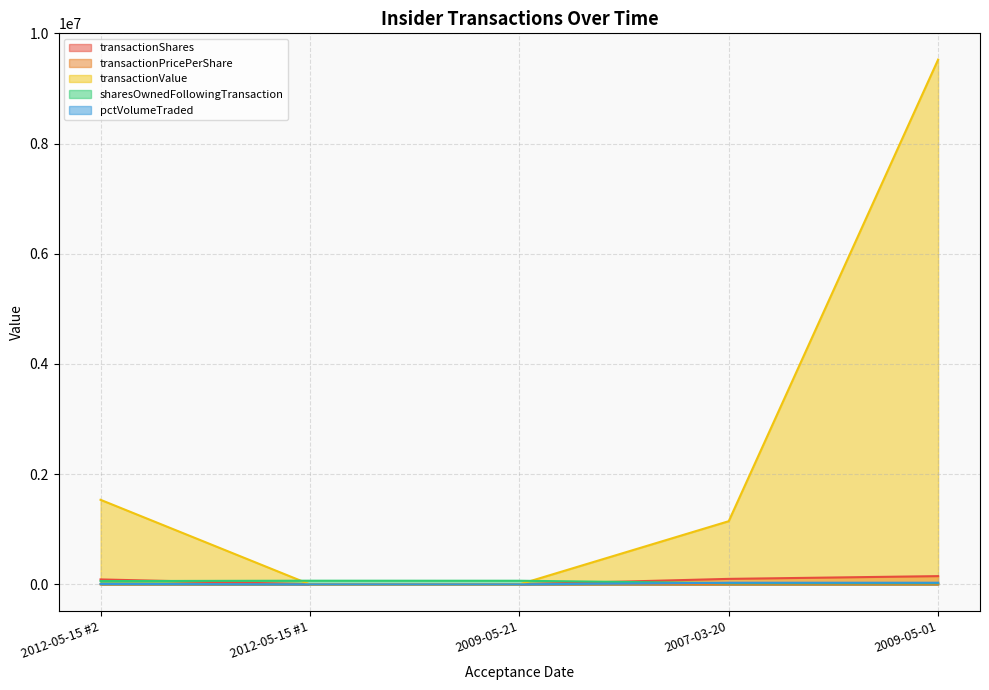

How many lines are shown in the chart?

5